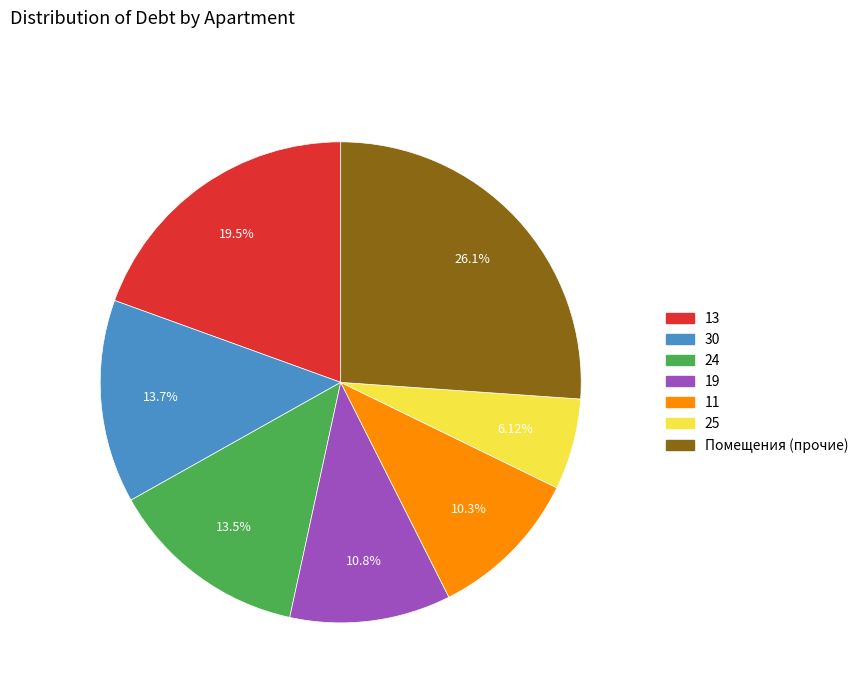

Is there any slice that represents more than half of the pie?

No